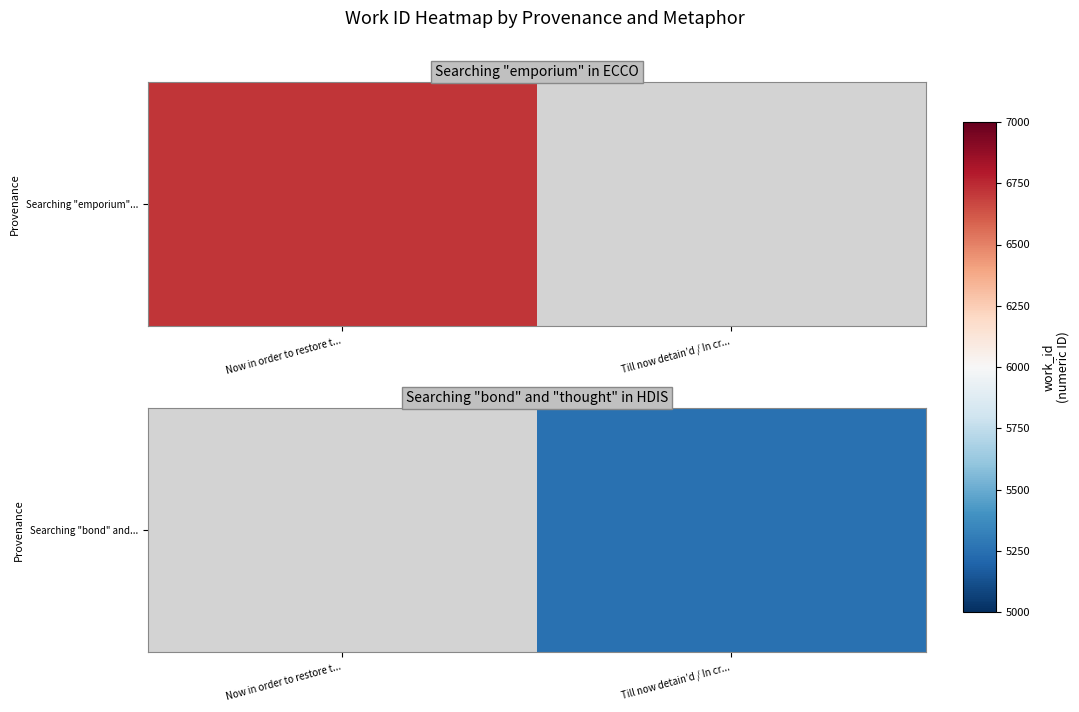

What is the smallest value displayed?

5253.0